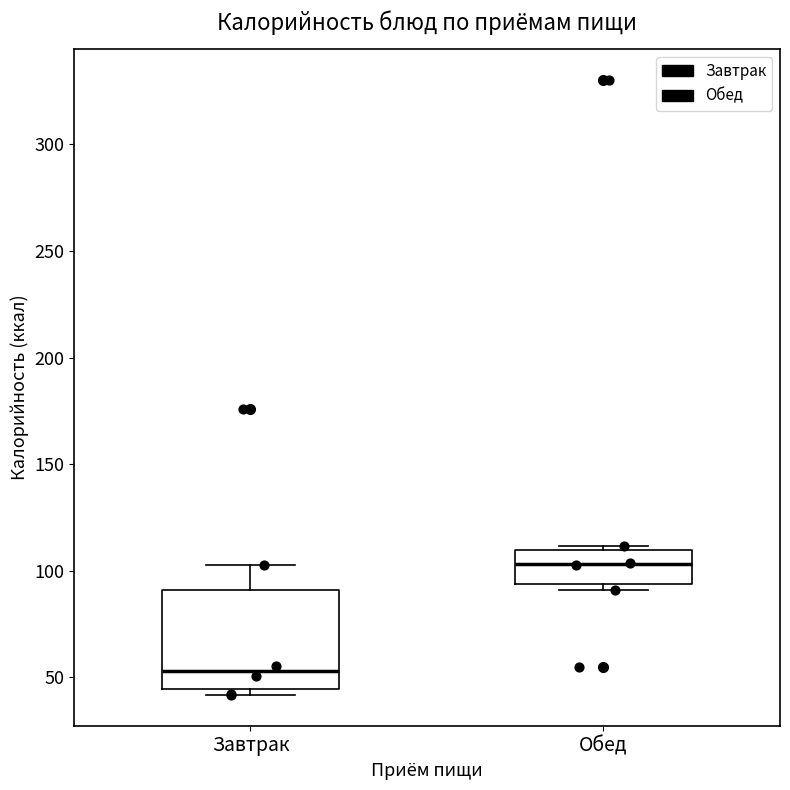

Which box is the tallest, from its lower edge to its upper edge?

Завтрак